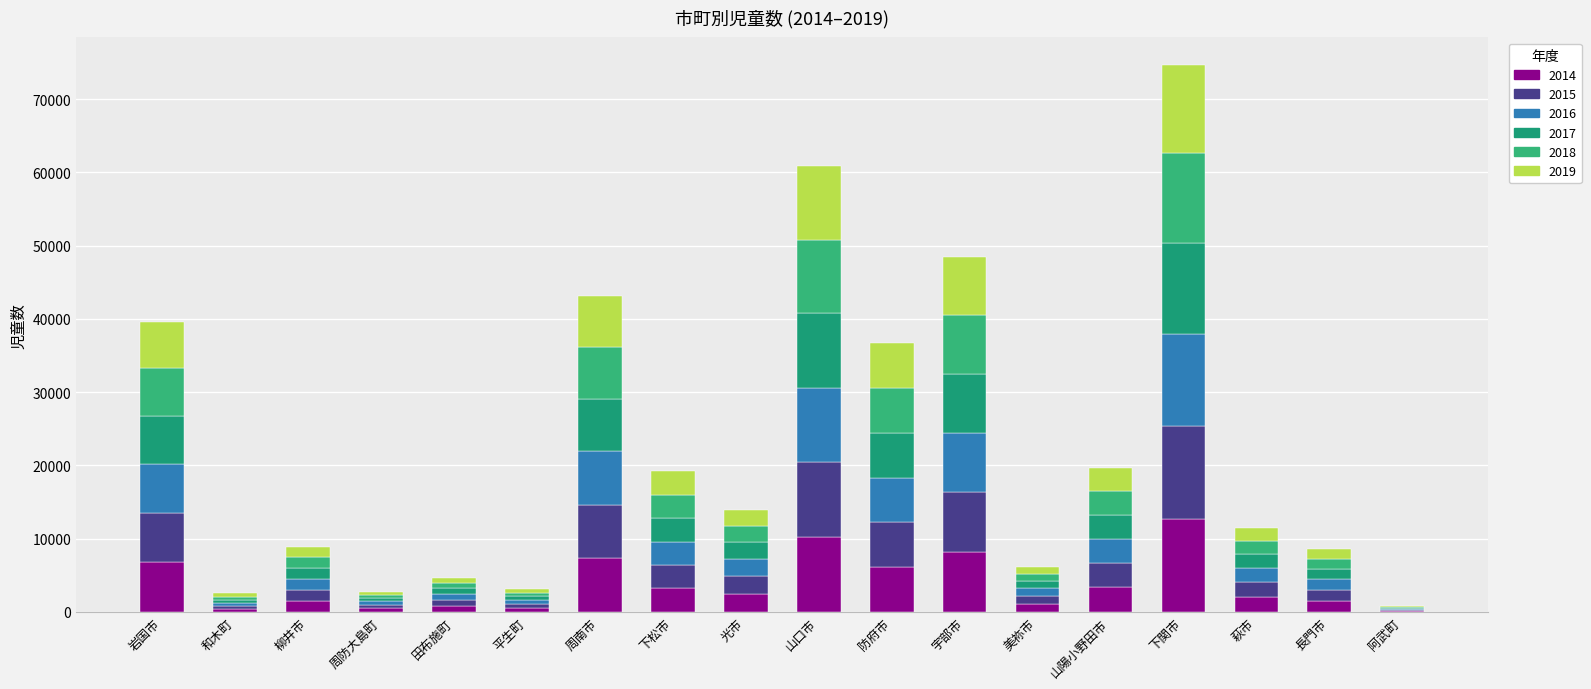

Rank the series at 光市 from highest to lowest value.

2014, 2015, 2016, 2017, 2018, 2019